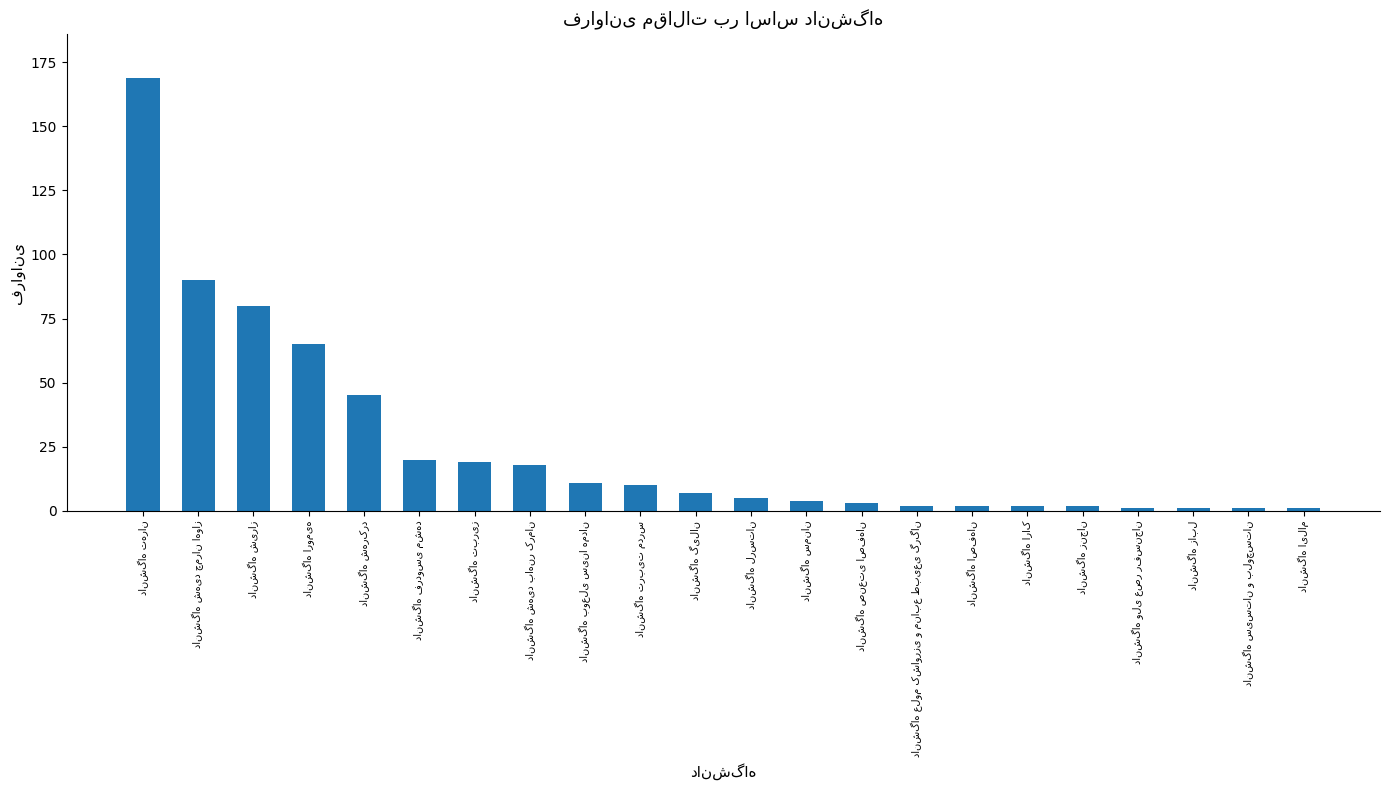

What is the sum of all values?

558